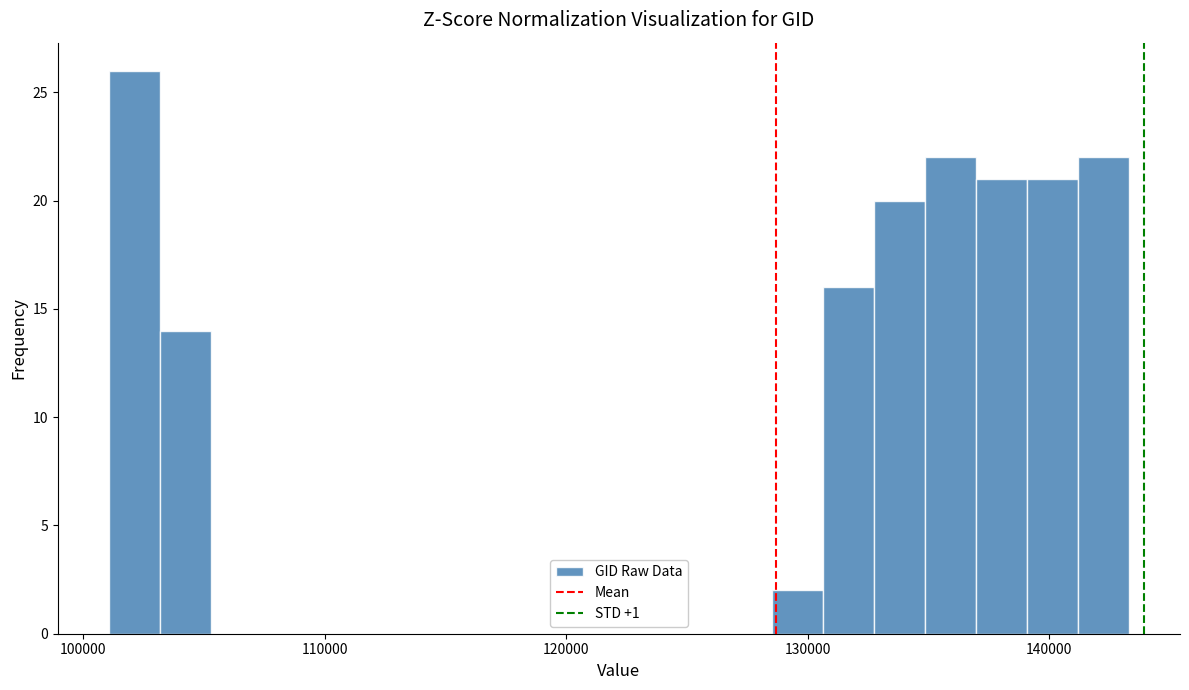

Around what value on the x-axis is the tallest bar? Give the approximate position of its centre, as read against the axis.

102000